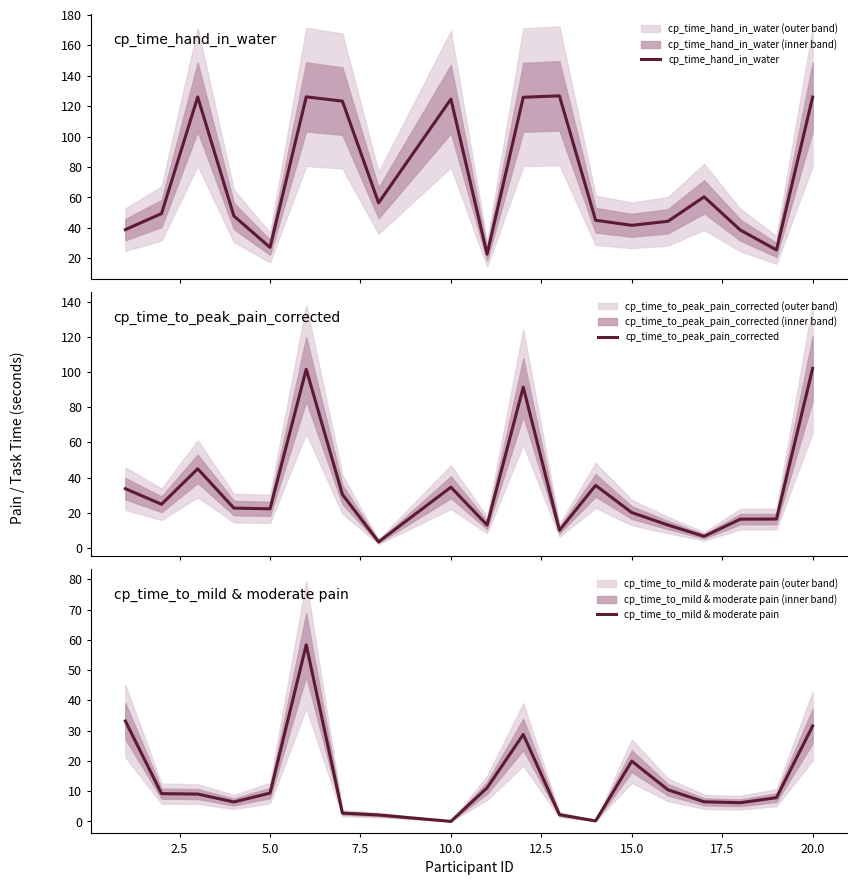

What is the minimum value for cp_time_to_peak_pain_corrected?

3.4